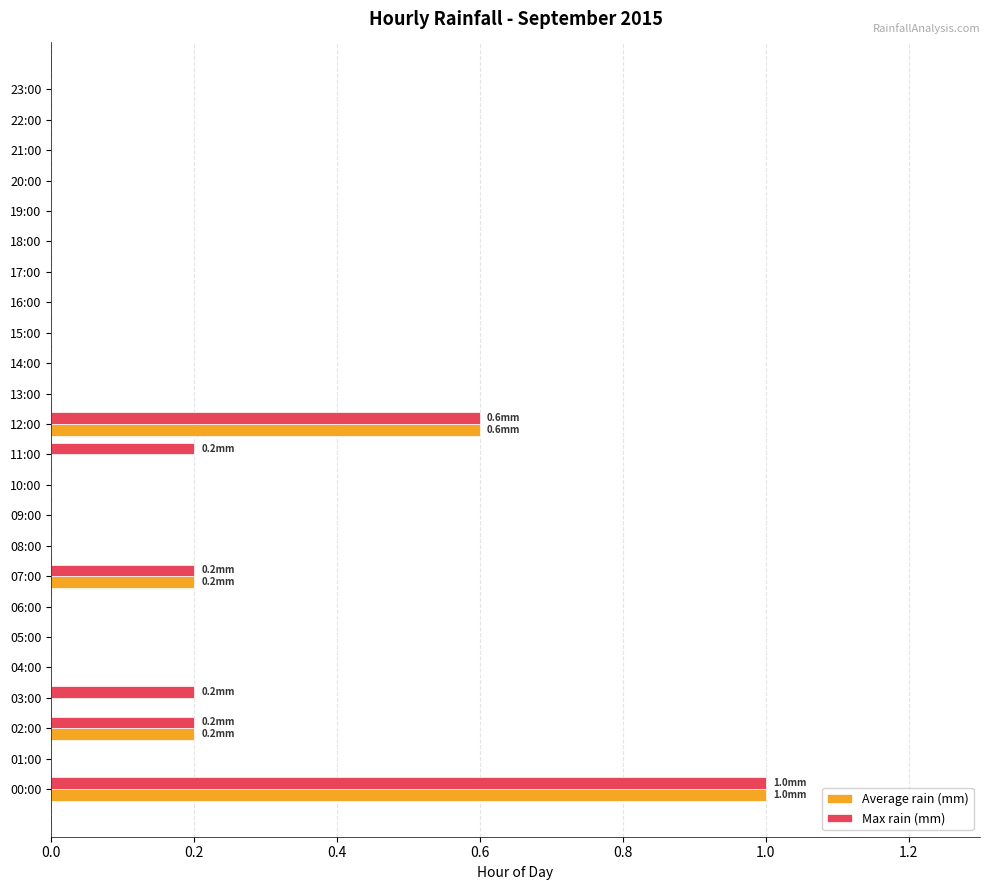

Which category has the highest value in the Max rain (mm) series?

00:00